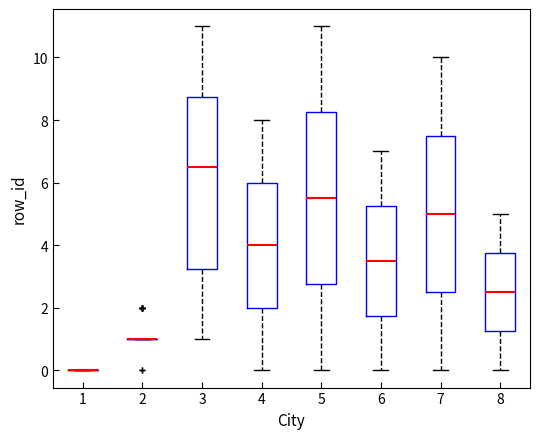

Reading left to right, transcribe this box plot: for each box, give where its median line is, the range the box spans, and where its two whiskers end, as read against the y-axis. The values are not printed on the chart, so give them approximately, as read against the axis.

1: box collapsed to a line at 0.0, whiskers 0.0 to 0.0
2: box collapsed to a line at 1.0, whiskers 1.0 to 1.0
3: median 6.6, box 3.2 to 8.8, whiskers 1.0 to 11.0
4: median 4.0, box 2.0 to 6.0, whiskers 0.0 to 8.0
5: median 5.6, box 2.8 to 8.2, whiskers 0.0 to 11.0
6: median 3.6, box 1.8 to 5.2, whiskers 0.0 to 7.0
7: median 5.0, box 2.6 to 7.6, whiskers 0.0 to 10.0
8: median 2.6, box 1.2 to 3.8, whiskers 0.0 to 5.0